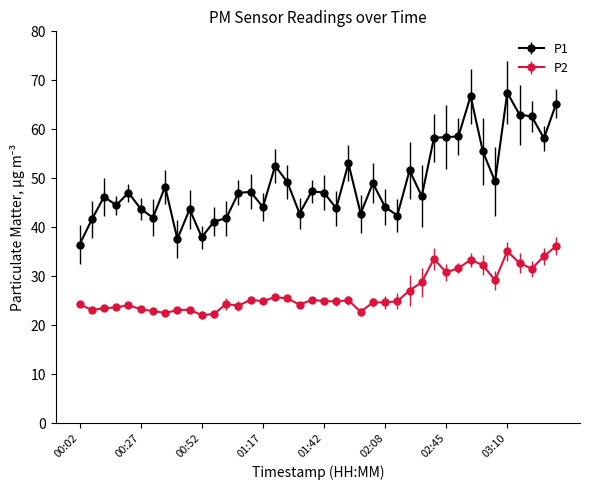

How many lines are shown in the chart?

2